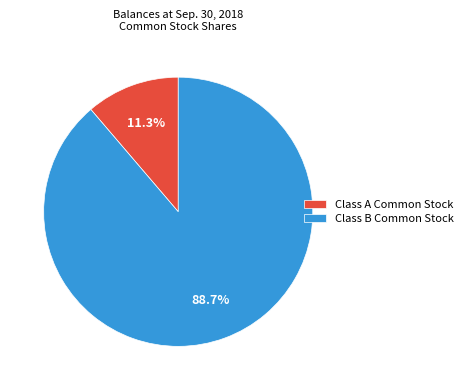

Does Class A Common Stock represent more than half of the total?

No